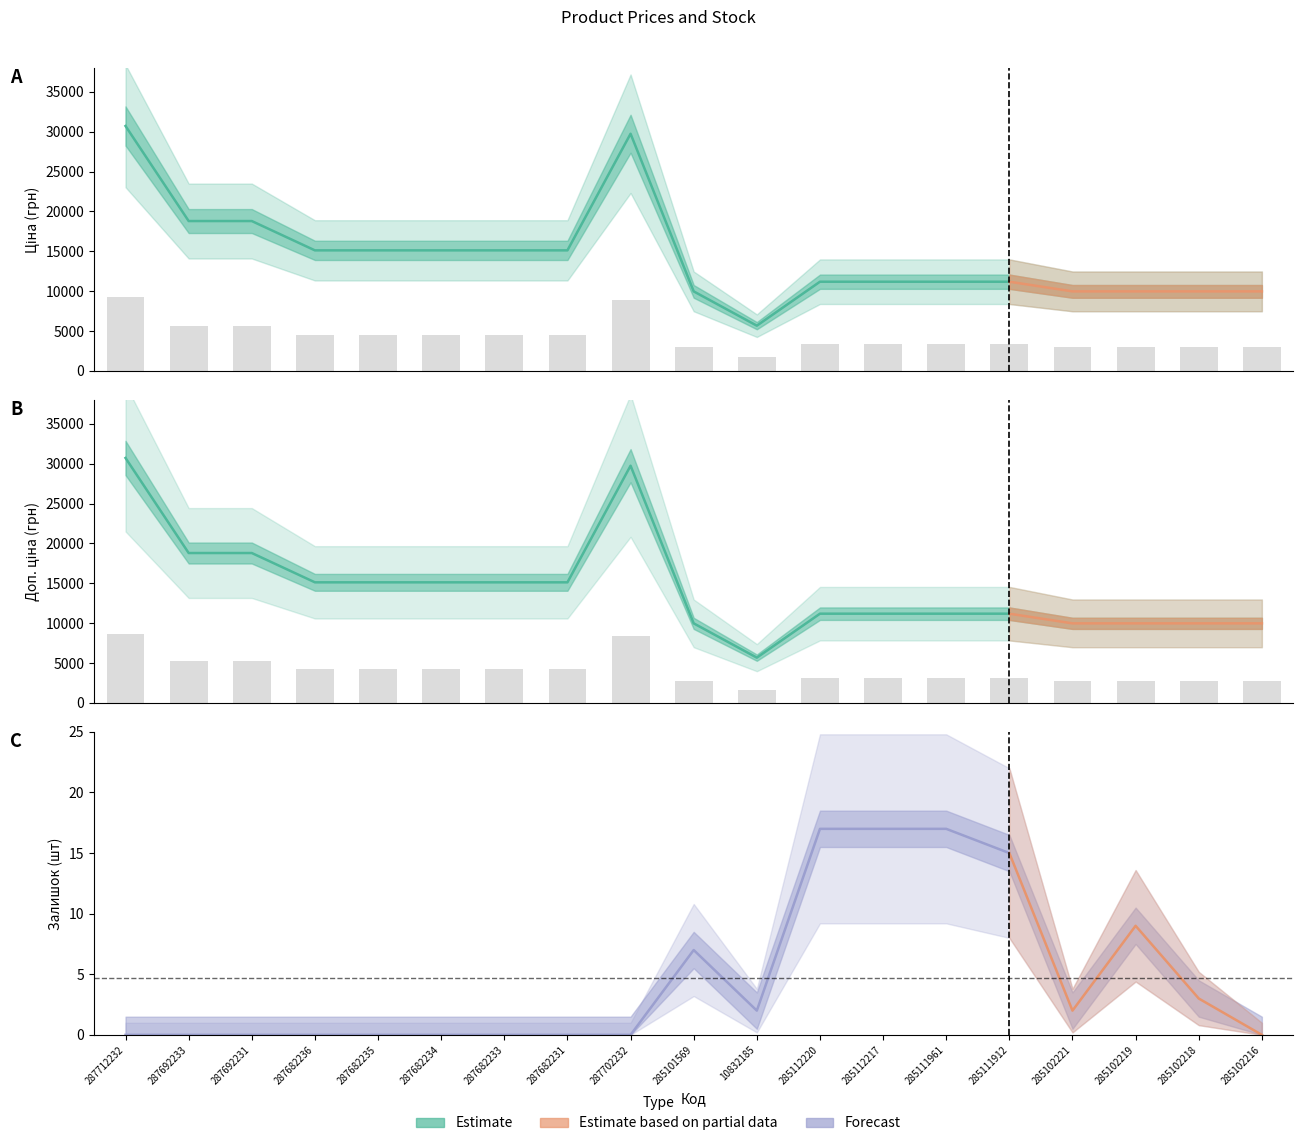

How many bars are there in total?

38